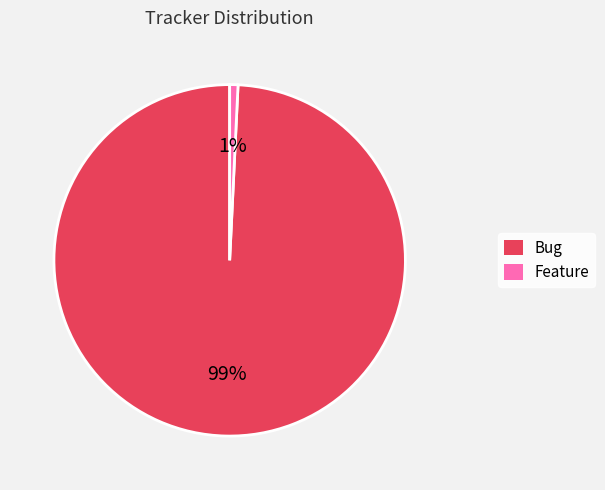

To the nearest percent, what is the difference between the largest and smallest slice percentages?

98%